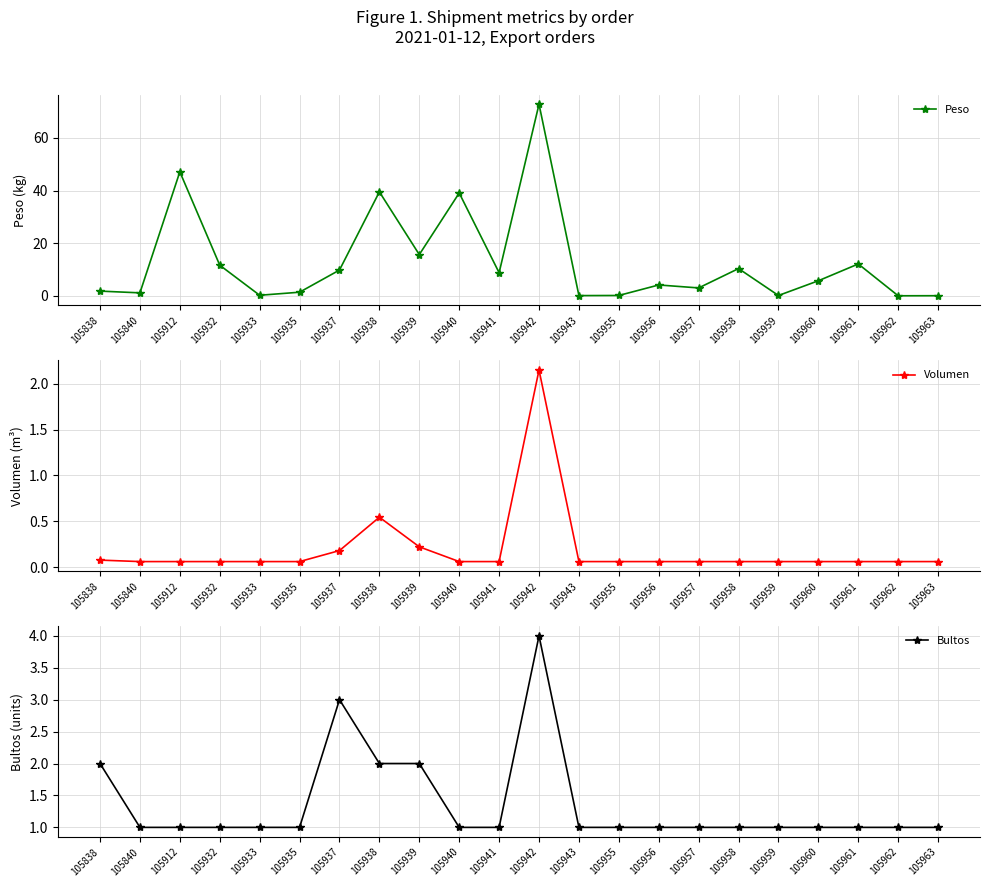

What is the difference between the maximum and minimum values in the Volumen series?

2.1